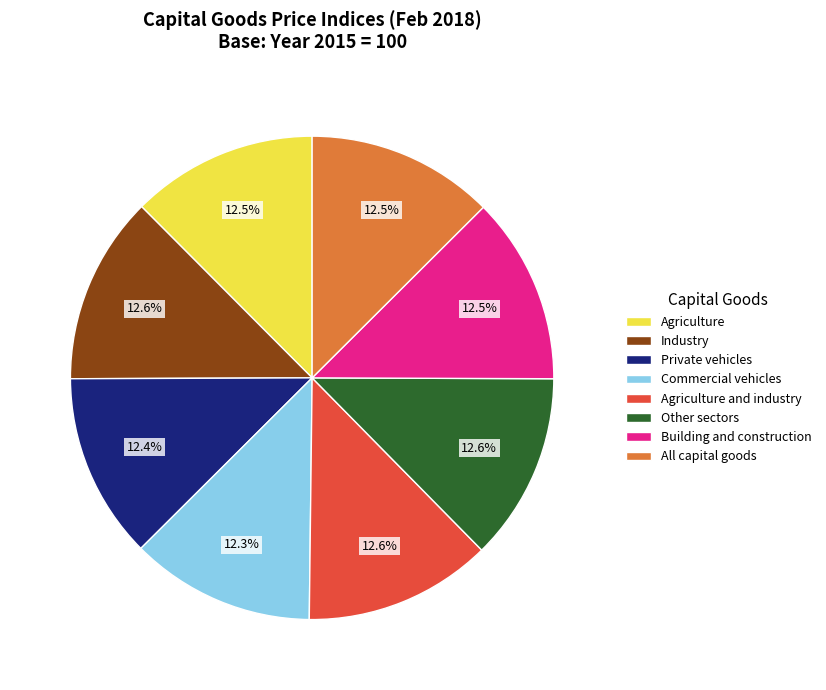

Approximately how many times larger is the value at Commercial vehicles compared to Agriculture?

1.0